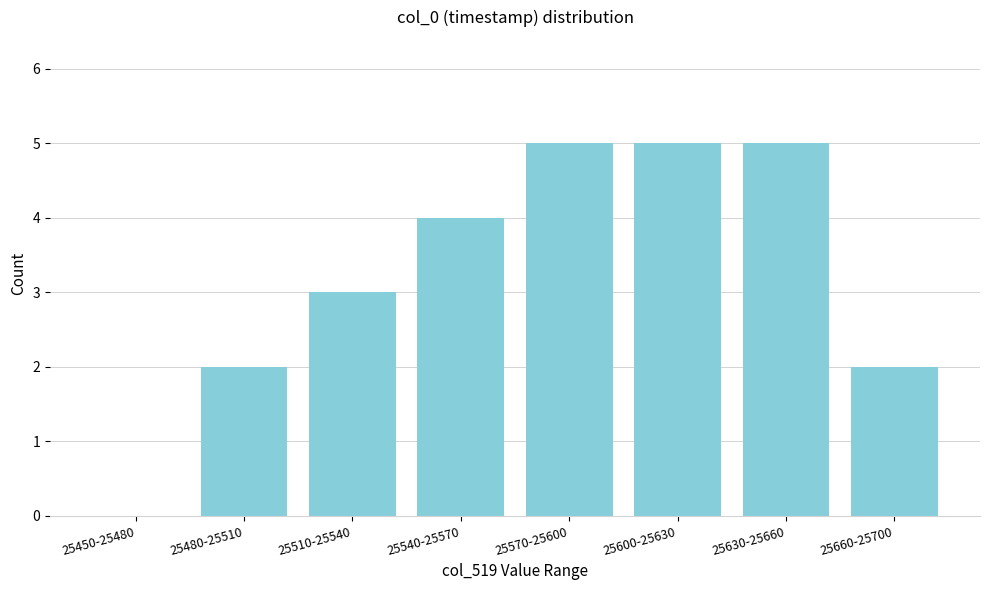

Reading left to right, what are all the values shown in this chart?

25450-25480=0	25480-25510=2	25510-25540=3	25540-25570=4	25570-25600=5	25600-25630=5	25630-25660=5	25660-25700=2